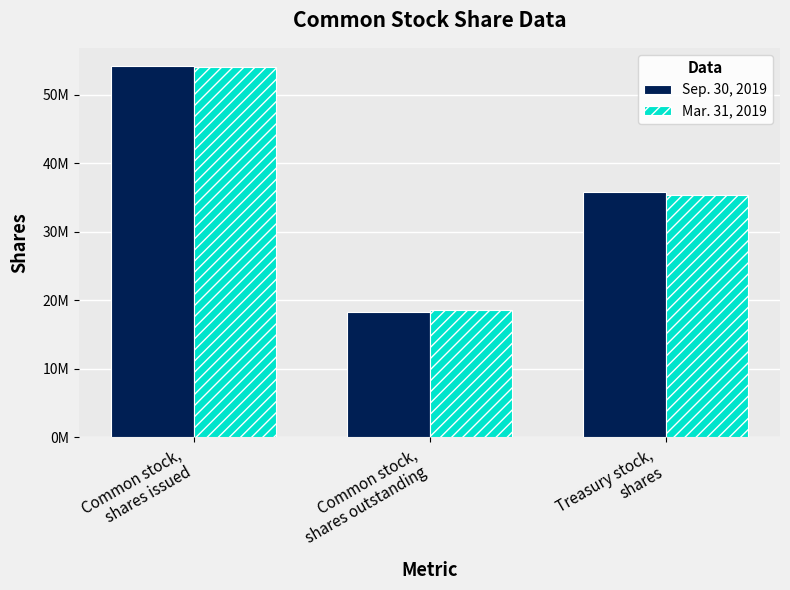

Reading left to right, transcribe all the data shown in this chart.

Sep. 30, 2019: 54176531	18364416	35812115
Mar. 31, 2019: 54021032	18557794	35463238